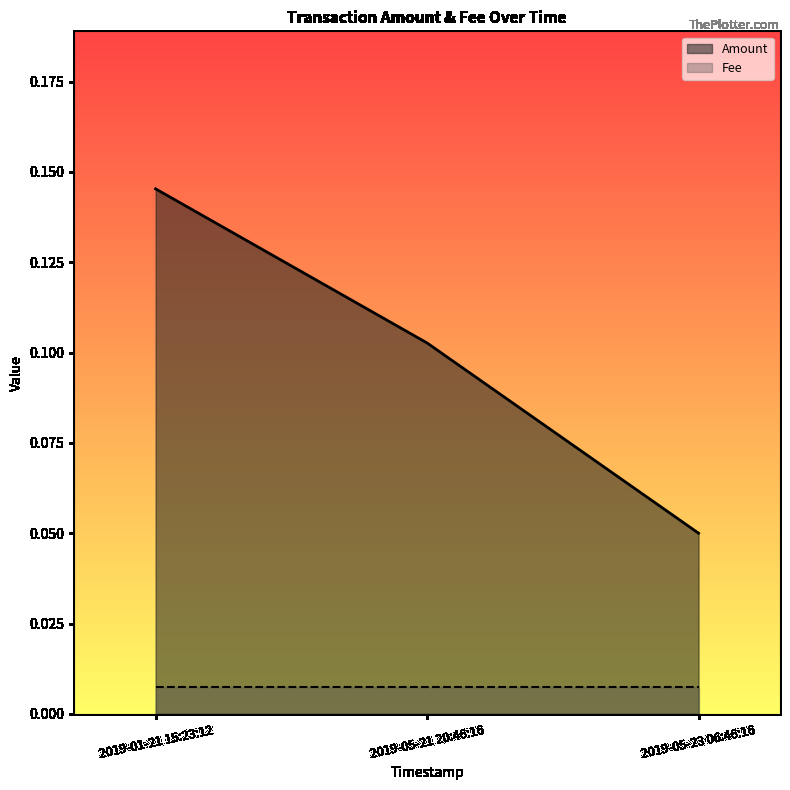

Which has a higher value, 2019-05-23 06:46:16 or 2019-05-21 20:46:16?

2019-05-21 20:46:16